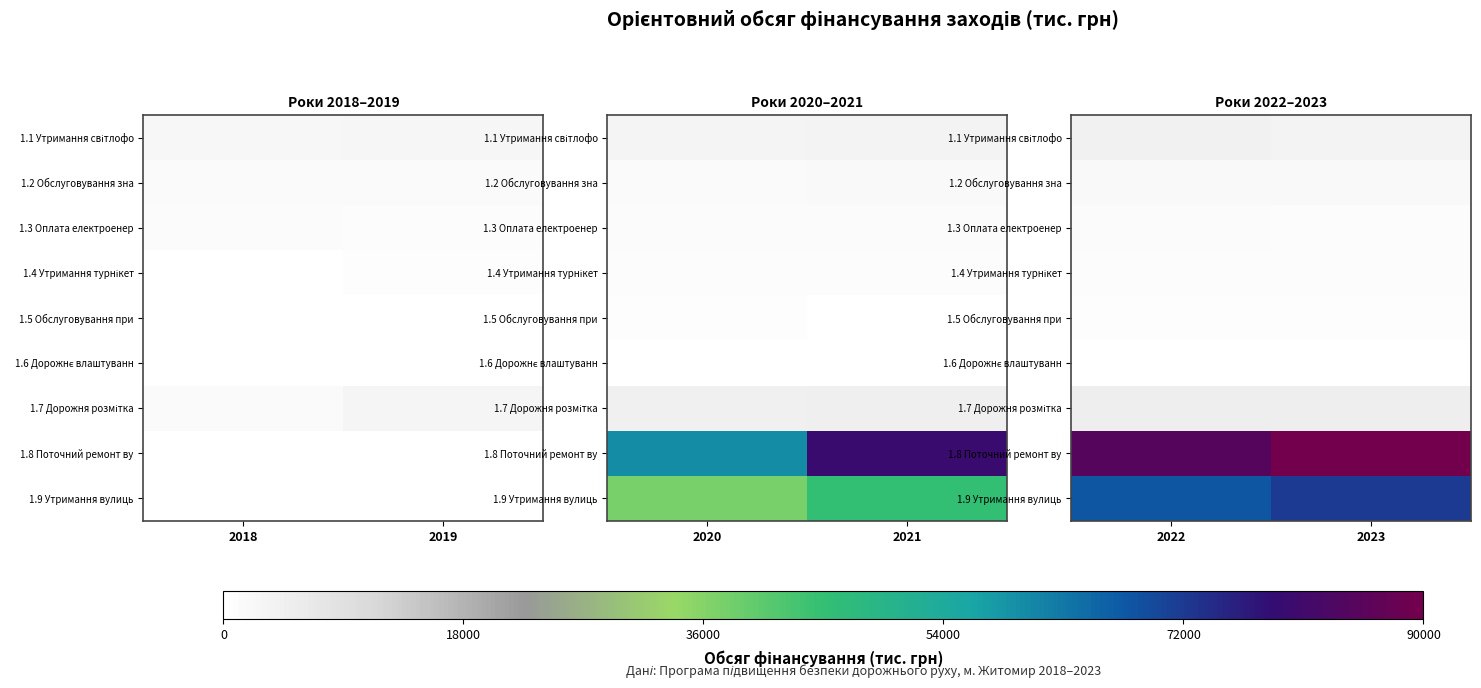

Is it true that 1.7 Дорожня розмітка equals 5100.0 at 2023?

True